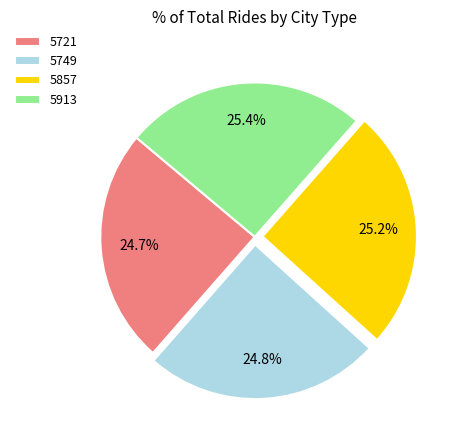

Is it true that 5721 is 16% of the pie?

False